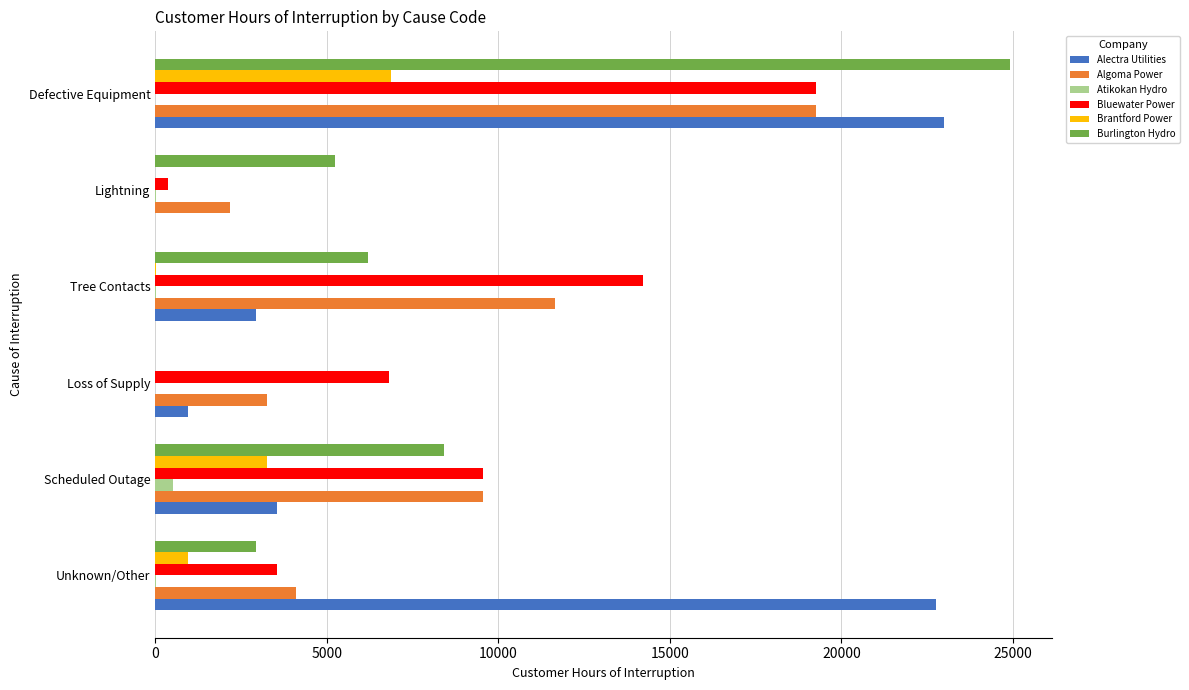

What is the total value across all series at Loss of Supply?

11024.0